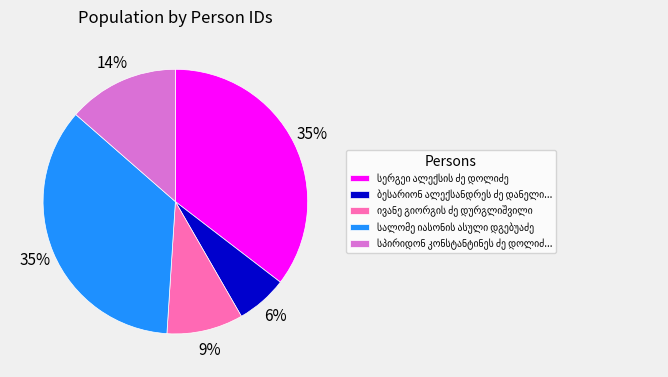

To the nearest percent, what is the difference between the largest and smallest slice percentages?

29%